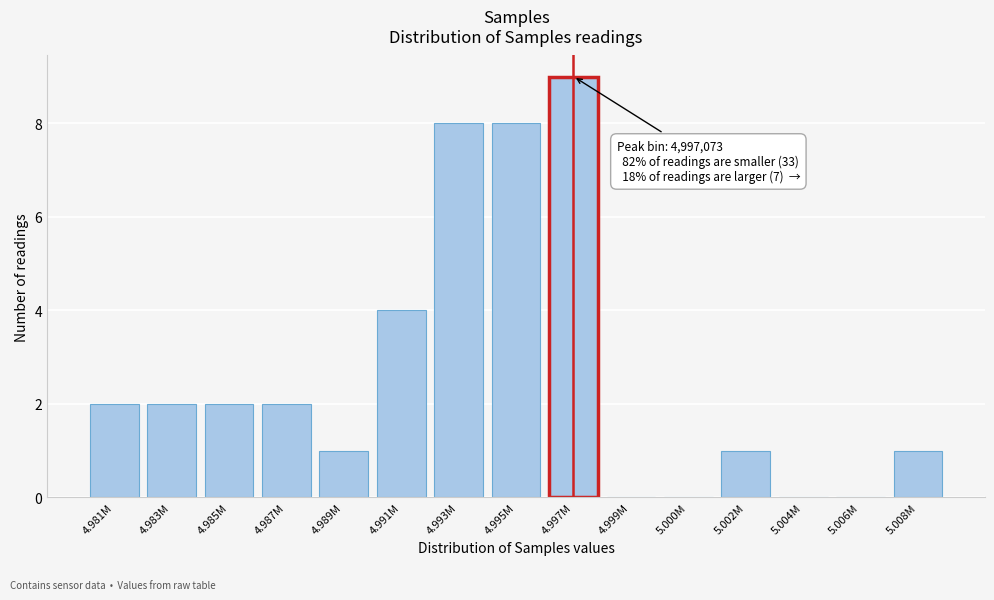

Reading left to right, extract all data points from this chart.

4.981M=2	4.983M=2	4.985M=2	4.987M=2	4.989M=1	4.991M=4	4.993M=8	4.995M=8	4.997M=9	4.999M=0	5.000M=0	5.002M=1	5.004M=0	5.006M=0	5.008M=1